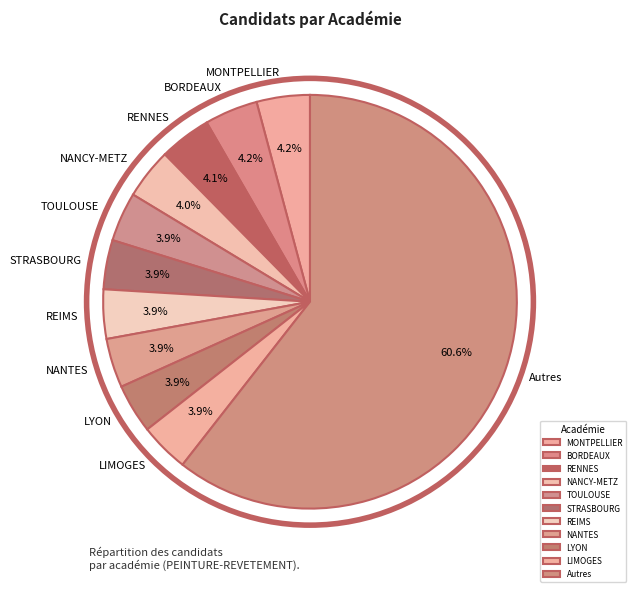

Which category has the biggest portion of the pie?

Autres